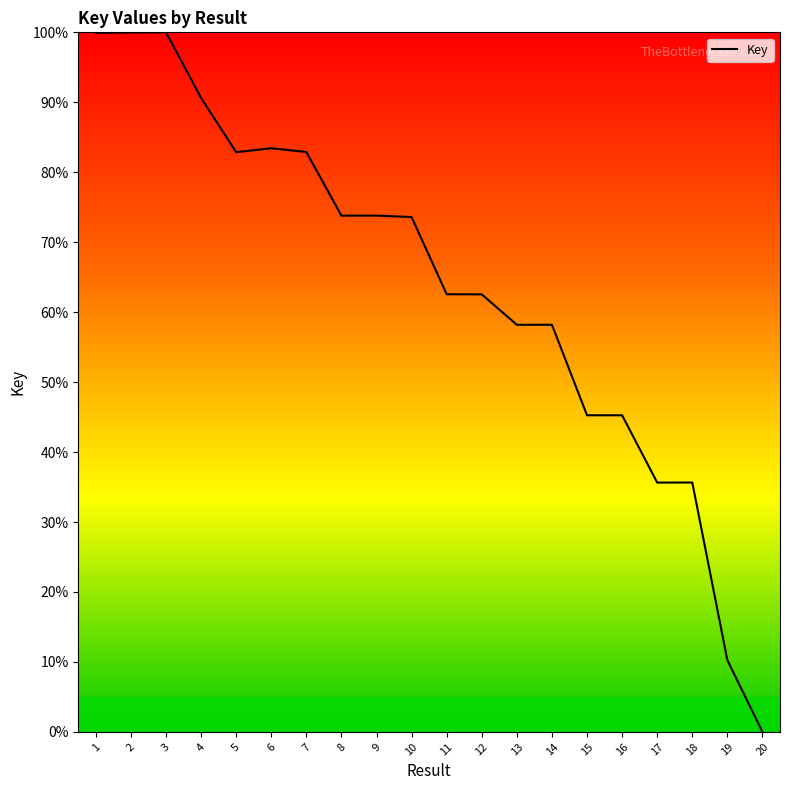

At which category does the chart reach its minimum across all series?

20